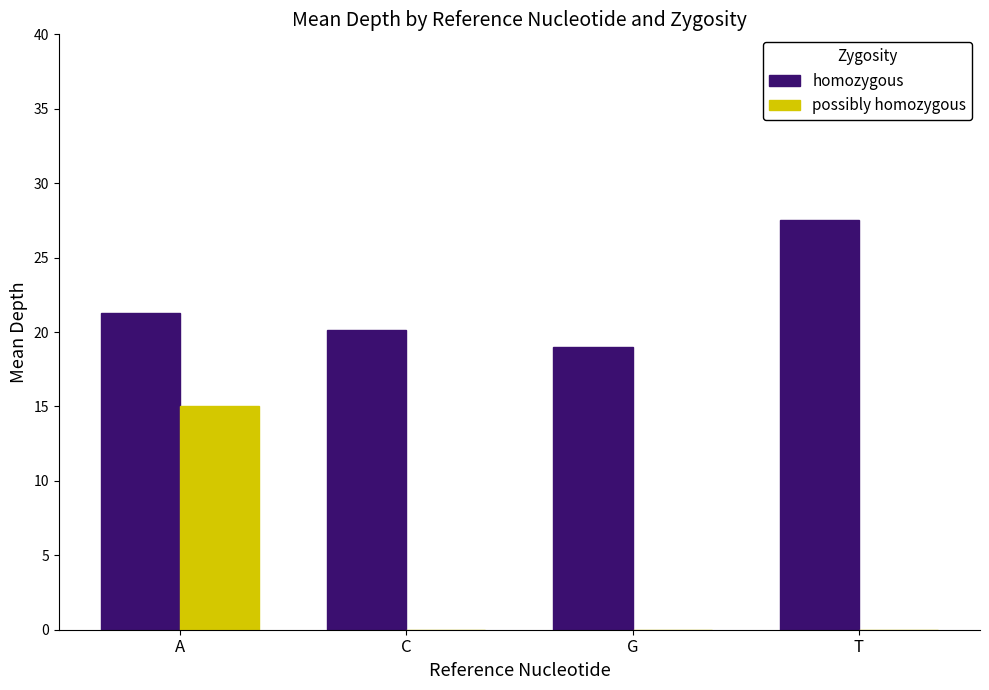

At which category is the sum across all series the highest?

A